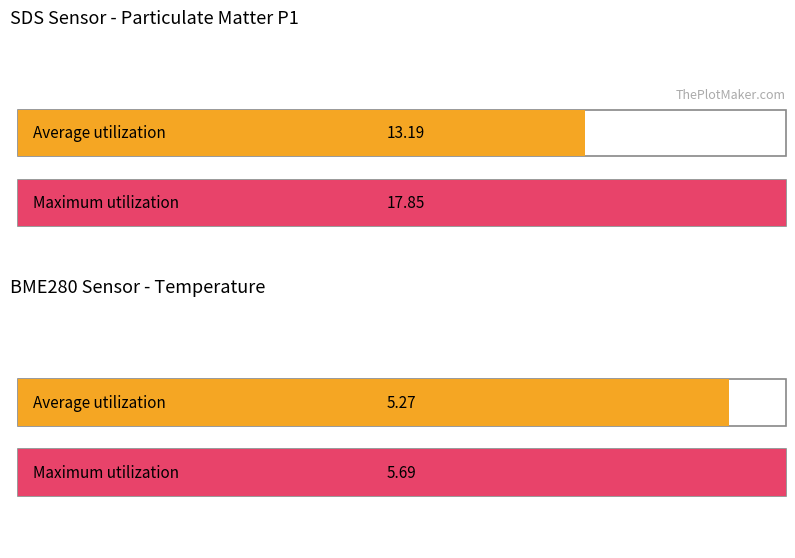

True or false: BME280_temperature has a value of 5.3 at 81.

True